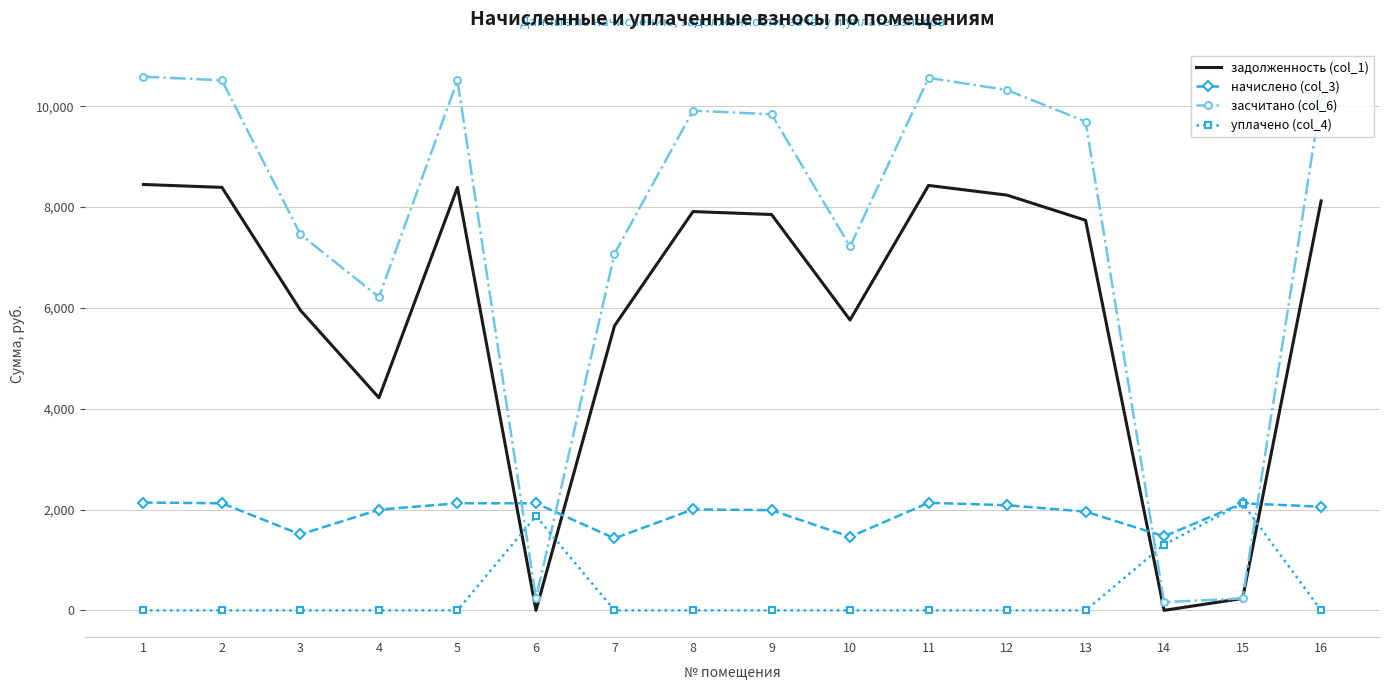

What is the average value of the начислено (col_3) series?

1919.7